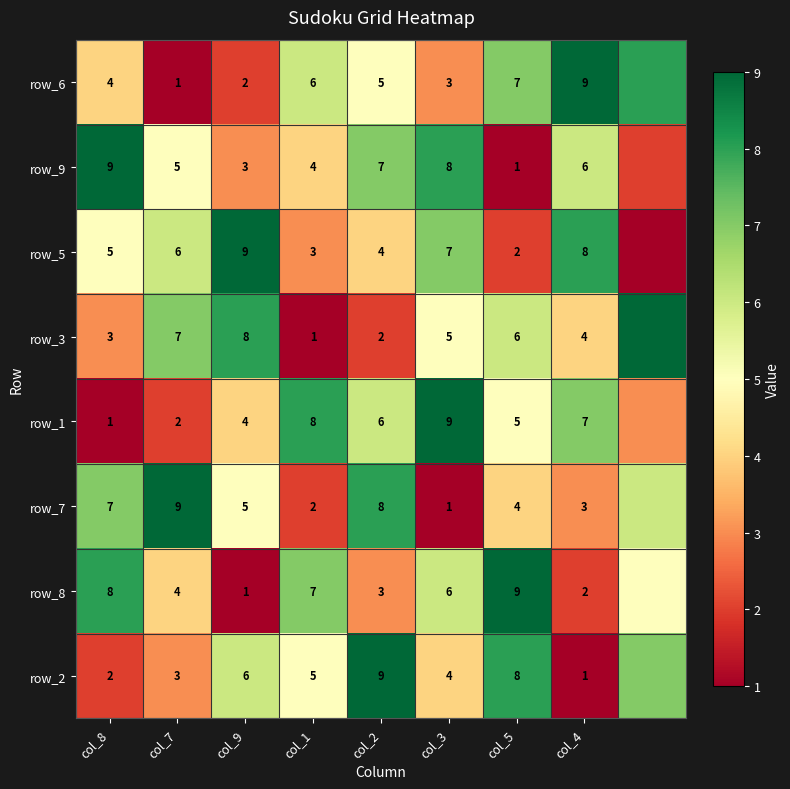

What is the total value across all series at col_3?

43